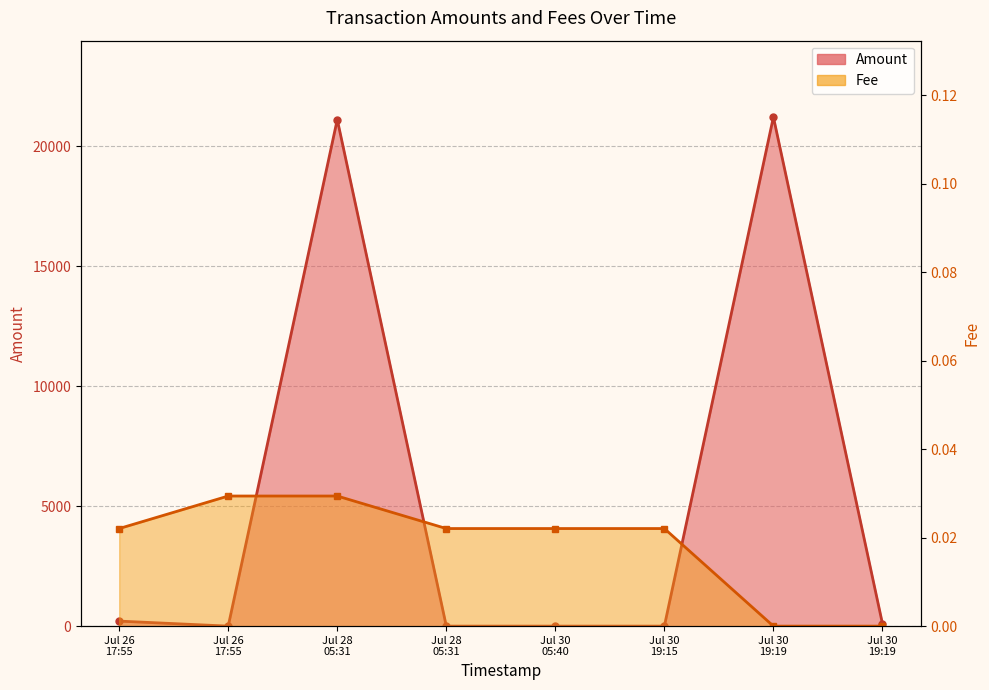

What is the label of the 6th point from the left?

Jul 30
19:15